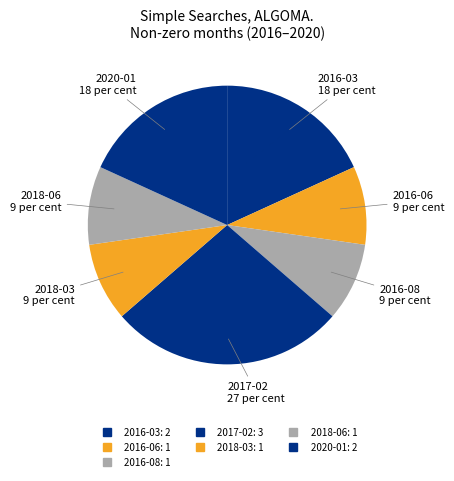

To the nearest percent, what portion does 2016-08 represent?

9%